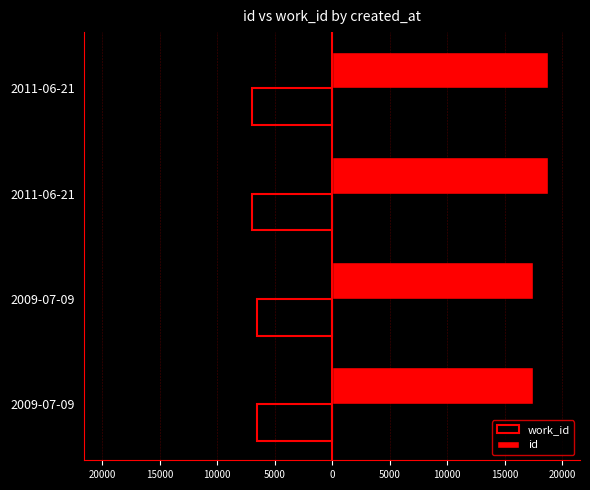

What are all the series names shown in the legend?

work_id, id